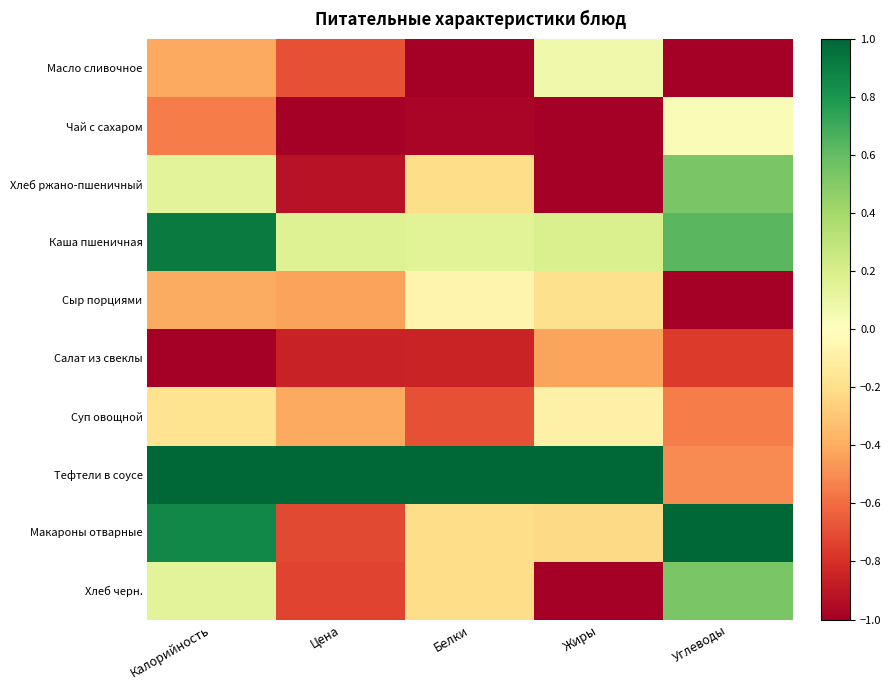

Reading left to right, transcribe all the data shown in this chart.

Масло сливочное: Калорийность=-0.4	Цена=-0.7	Белки=-1.0	Жиры=0.1	Углеводы=-1.0
Чай с сахаром: Калорийность=-0.6	Цена=-1.0	Белки=-1.0	Жиры=-1.0	Углеводы=0.0
Хлеб ржано-пшеничный: Калорийность=0.1	Цена=-0.9	Белки=-0.2	Жиры=-1.0	Углеводы=0.5
Каша пшеничная: Калорийность=0.9	Цена=0.2	Белки=0.2	Жиры=0.2	Углеводы=0.6
Сыр порциями: Калорийность=-0.4	Цена=-0.4	Белки=-0.1	Жиры=-0.2	Углеводы=-1.0
Салат из свеклы: Калорийность=-1.0	Цена=-0.9	Белки=-0.9	Жиры=-0.4	Углеводы=-0.8
Суп овощной: Калорийность=-0.2	Цена=-0.4	Белки=-0.7	Жиры=-0.1	Углеводы=-0.5
Тефтели в соусе: Калорийность=1.0	Цена=1.0	Белки=1.0	Жиры=1.0	Углеводы=-0.5
Макароны отварные: Калорийность=0.9	Цена=-0.7	Белки=-0.2	Жиры=-0.2	Углеводы=1.0
Хлеб черн.: Калорийность=0.1	Цена=-0.7	Белки=-0.2	Жиры=-1.0	Углеводы=0.5